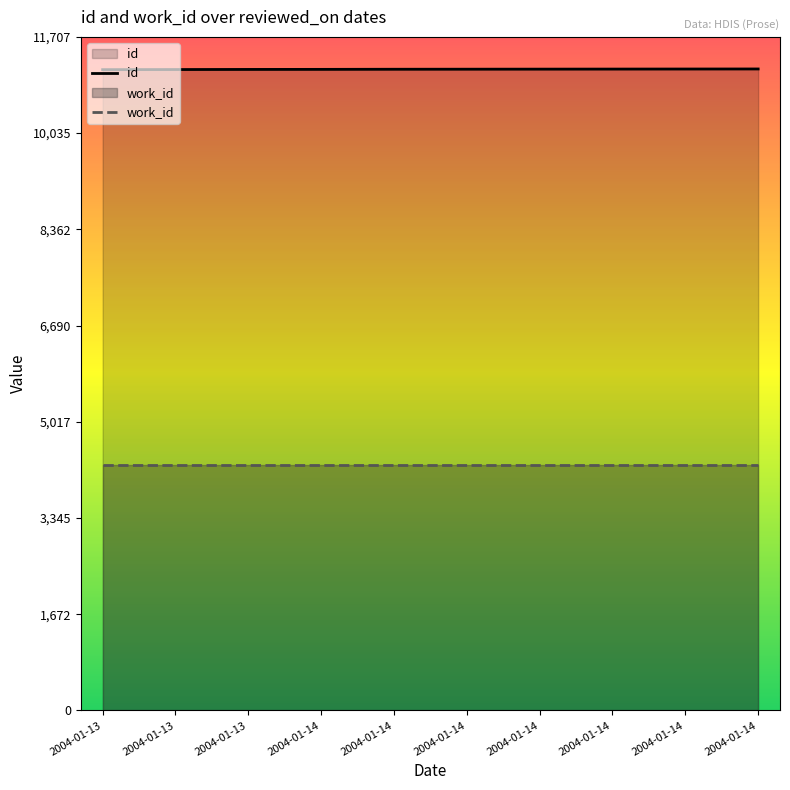

The value of work_id at 2004-01-14 is 4269. True or false?

True